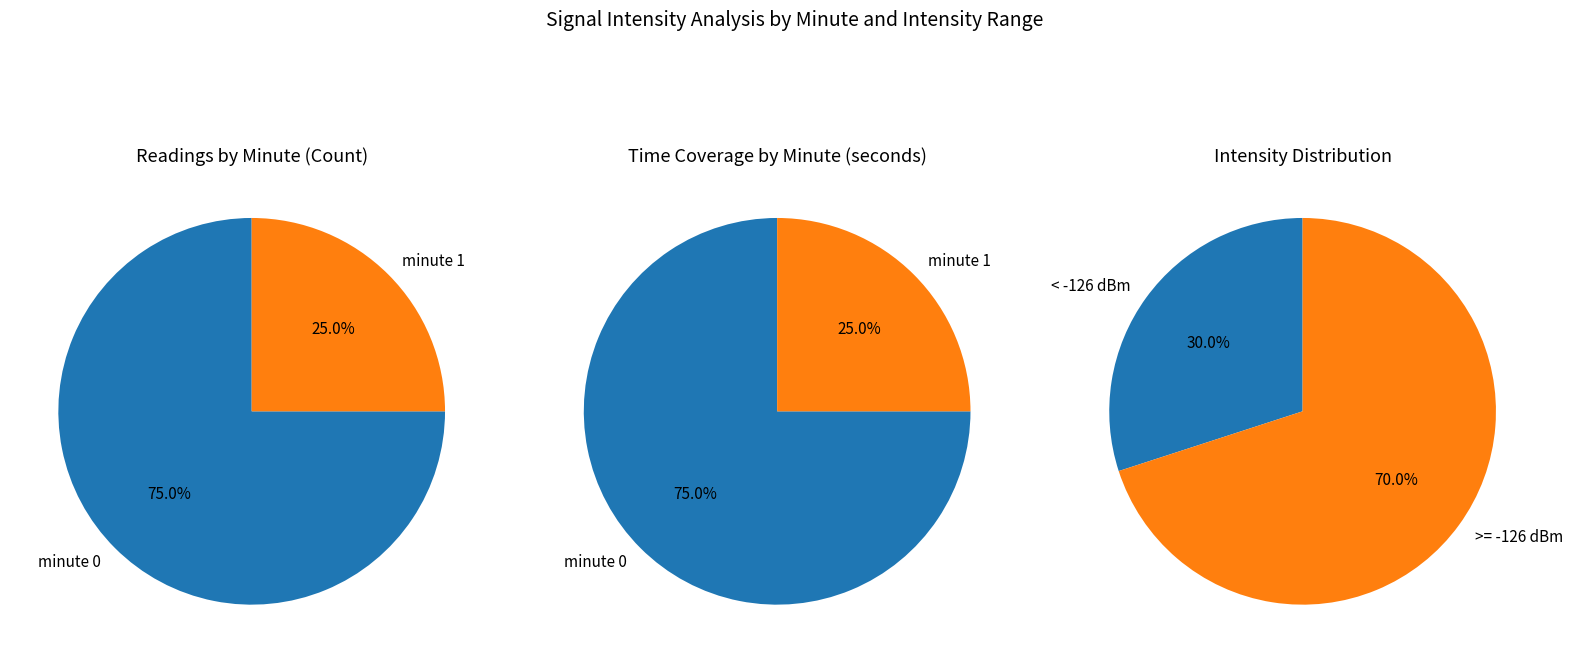

Count the number of slices in the pie.

2